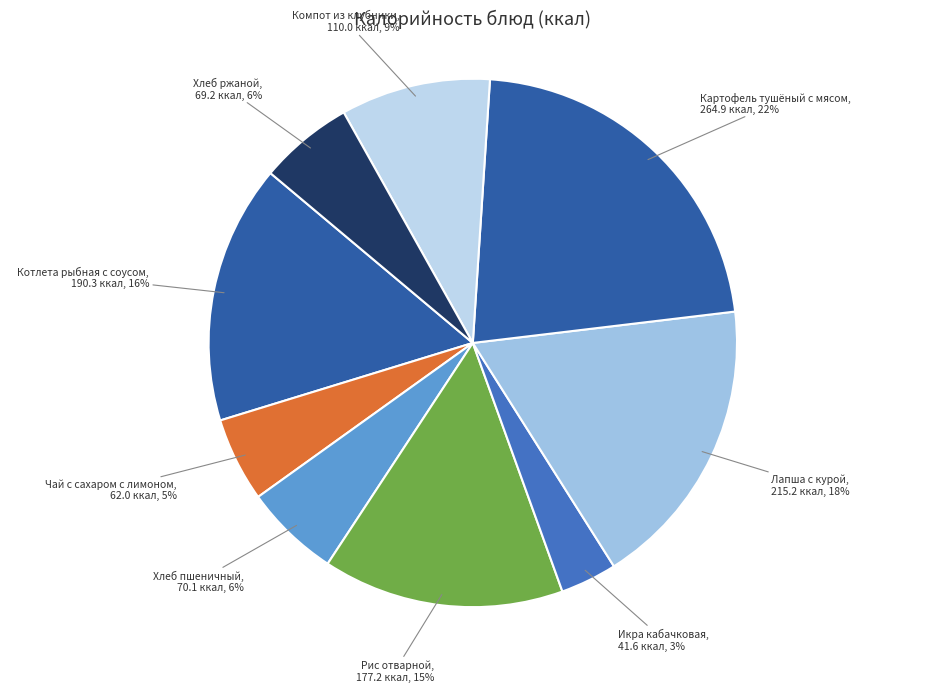

To the nearest percent, what portion does Компот из клубники represent?

9%